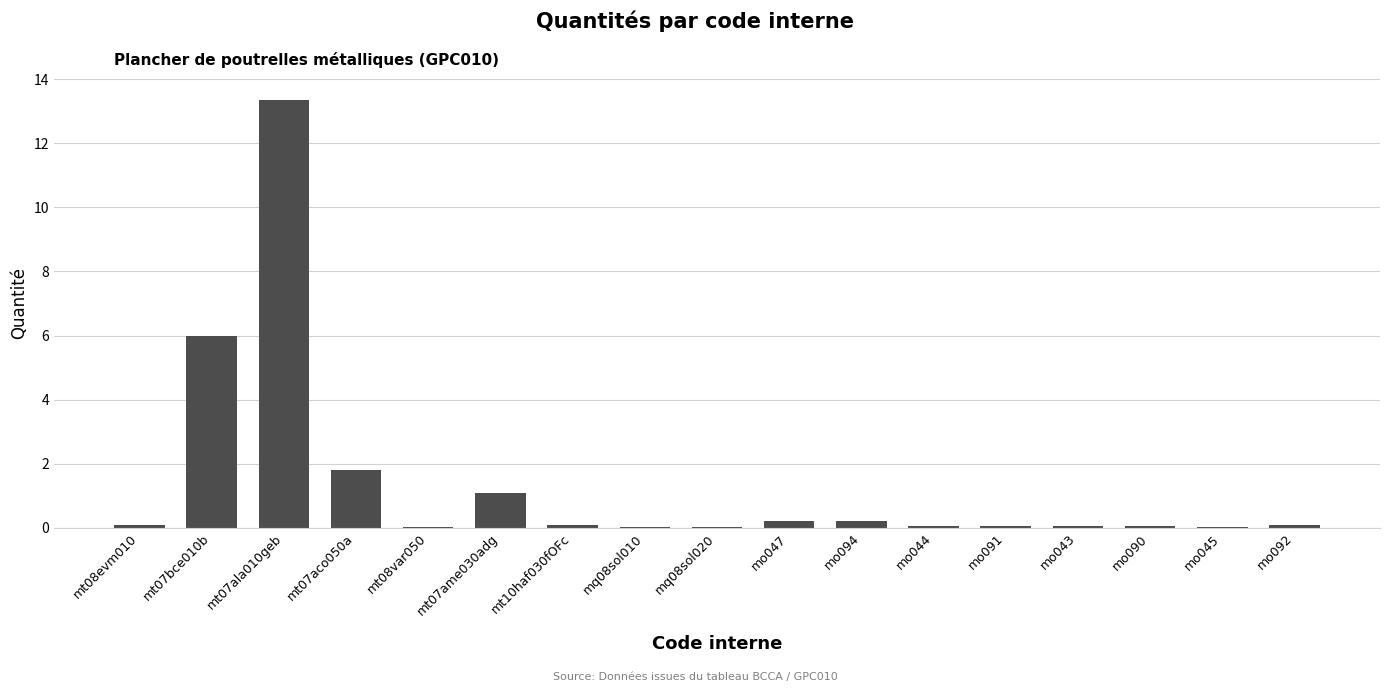

The chart shows a value of 0.1 at mt08evm010. True or false?

True